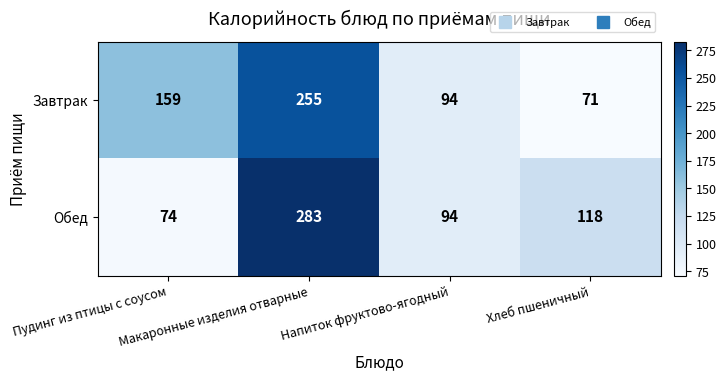

What is the difference between the maximum and minimum values in the Завтрак series?

184